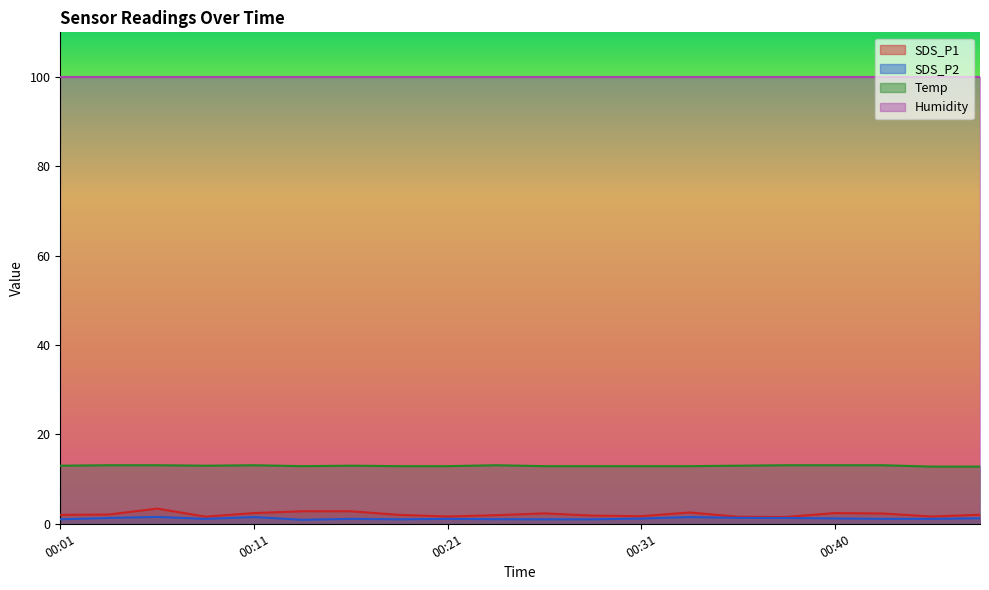

At which category does SDS_P2 reach its first local valley?

00:09